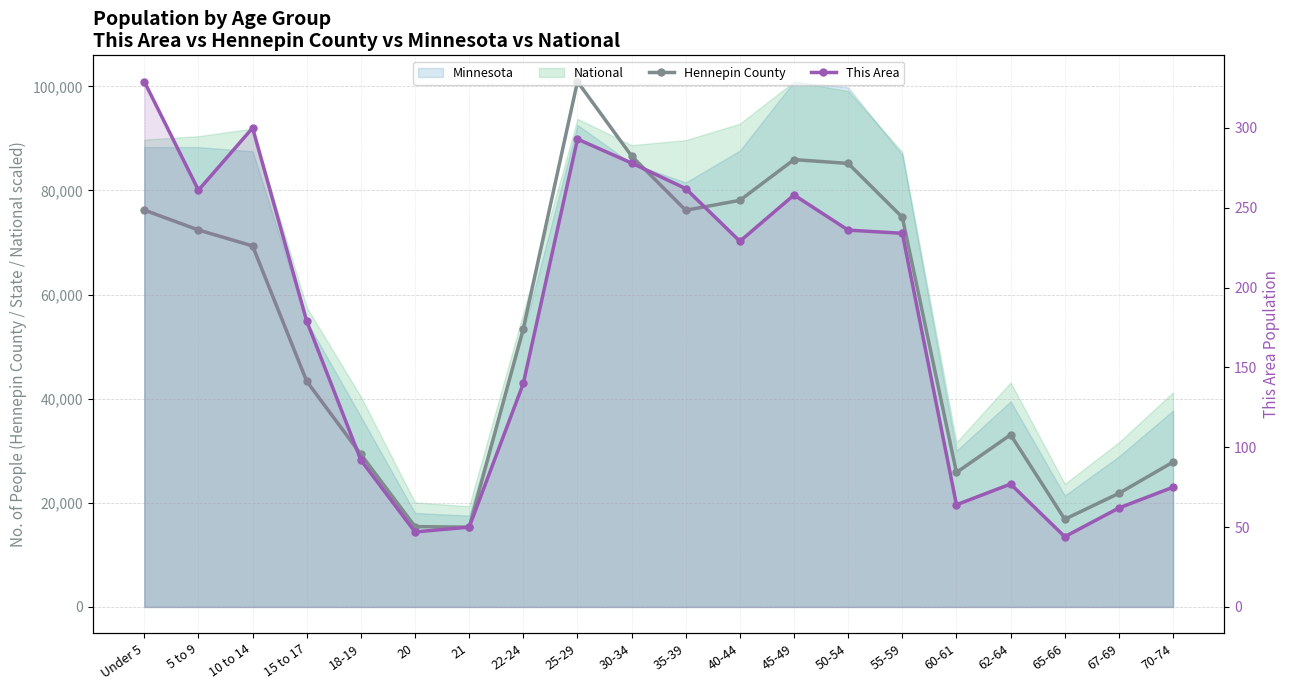

Rank the categories by This Area value from lowest to highest.

65-66, 20, 21, 67-69, 60-61, 70-74, 62-64, 18-19, 22-24, 15 to 17, 40-44, 55-59, 50-54, 45-49, 5 to 9, 35-39, 30-34, 25-29, 10 to 14, Under 5